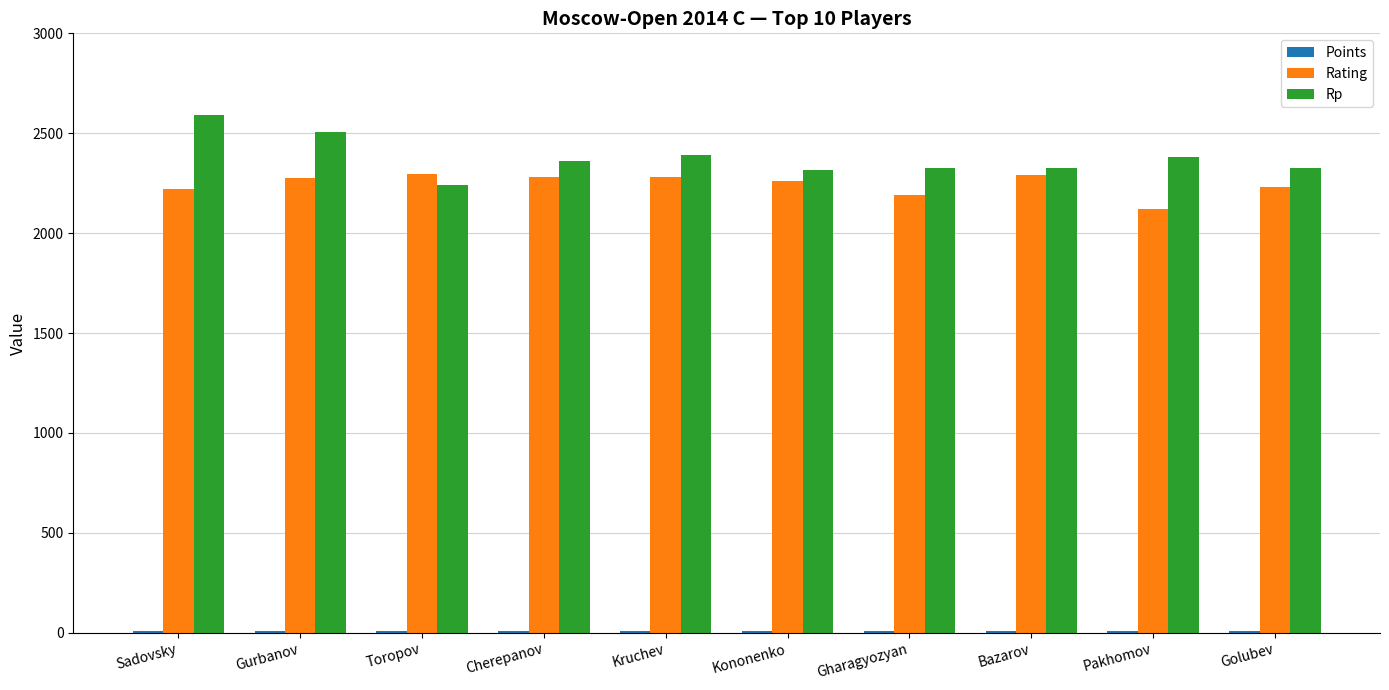

Which series changed the most between Sadovsky and Golubev?

Rp